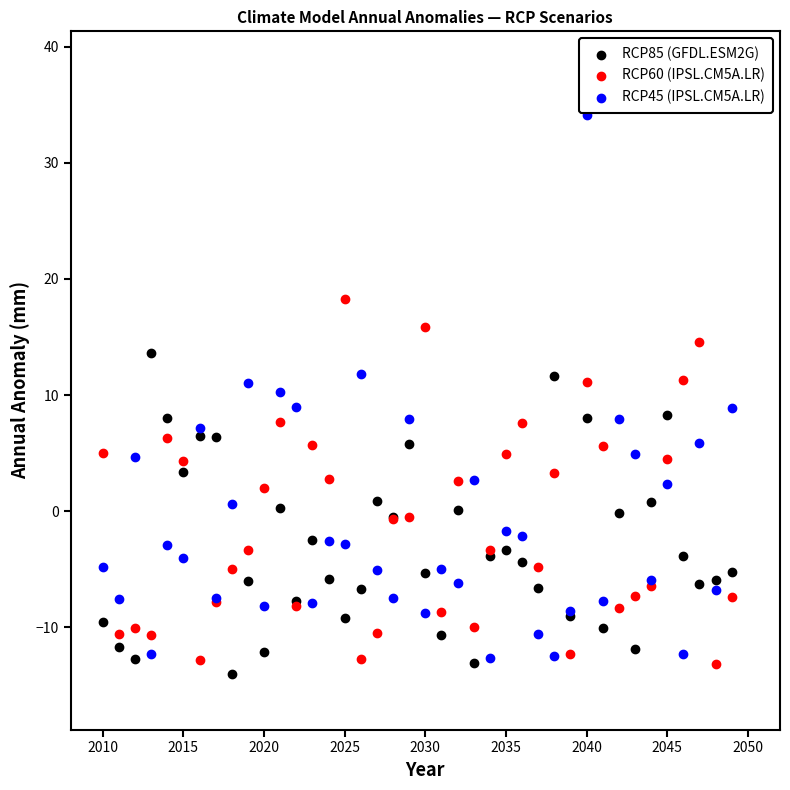

Which series reaches the maximum Y coordinate?

RCP45 (IPSL.CM5A.LR)